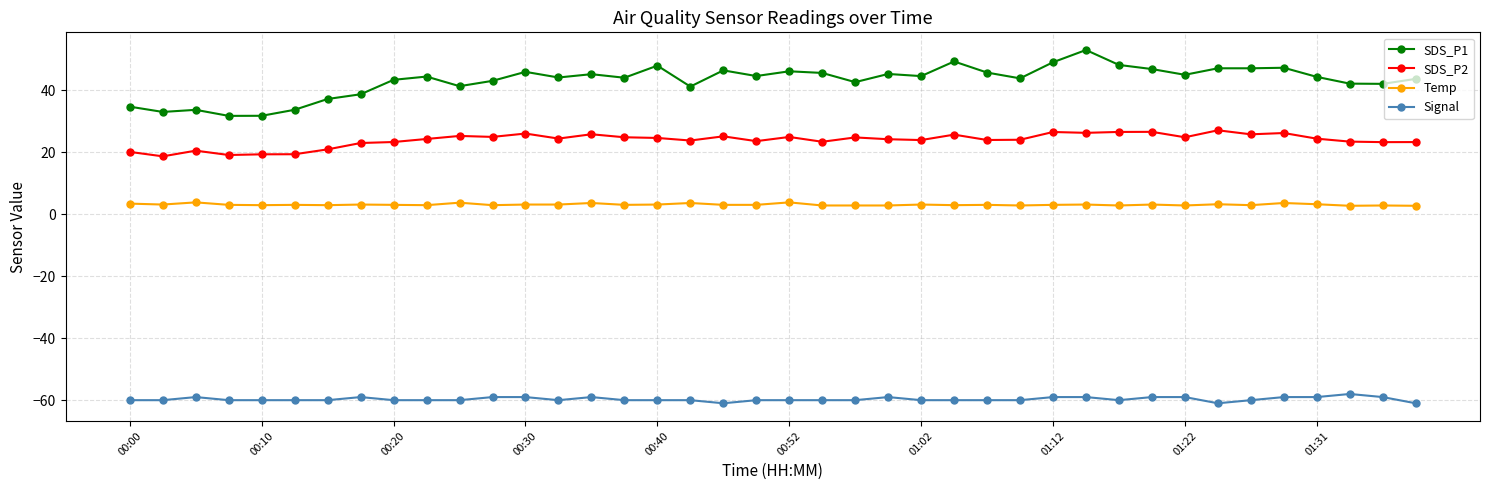

True or false: Temp and SDS_P1 intersect in this chart.

False